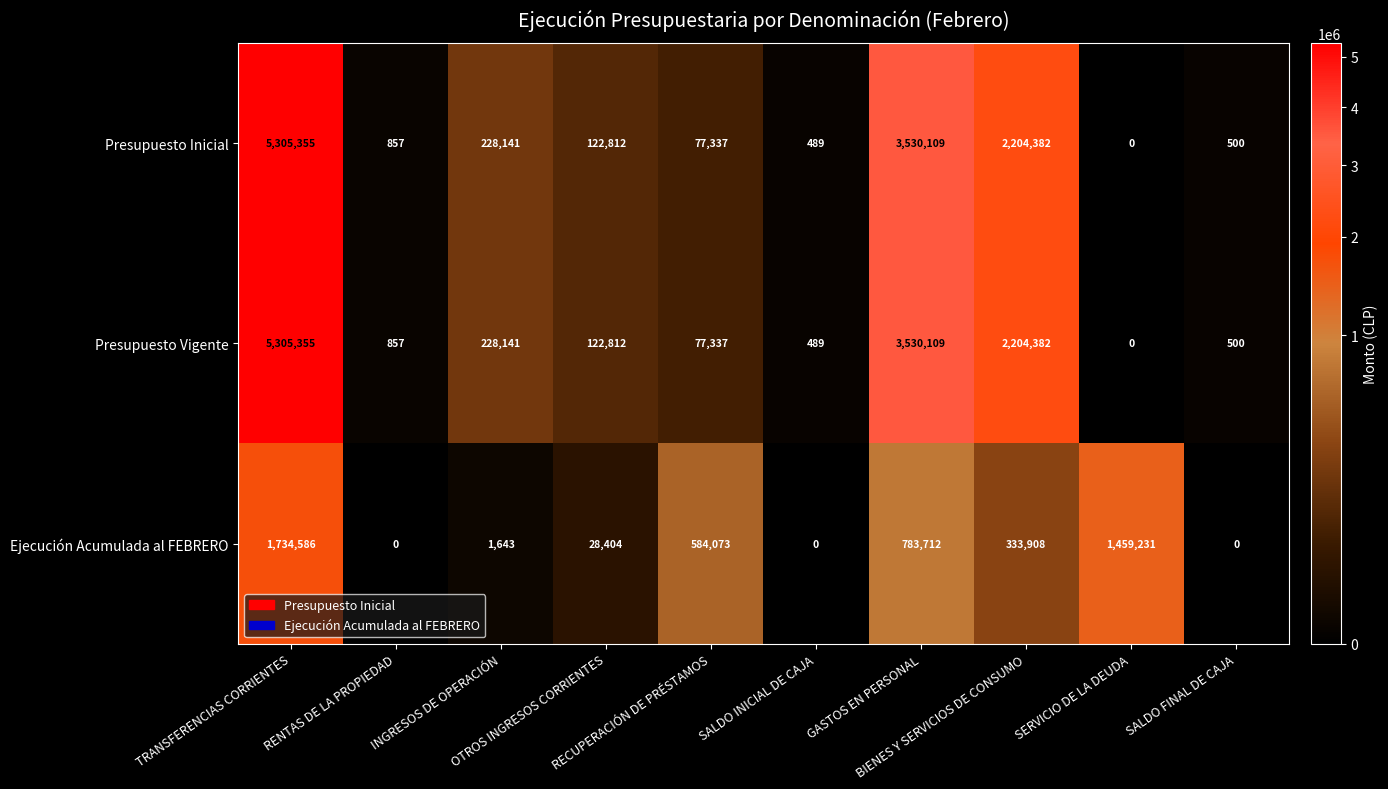

What is the spread (max minus min) of values at INGRESOS DE OPERACIÓN?

226498